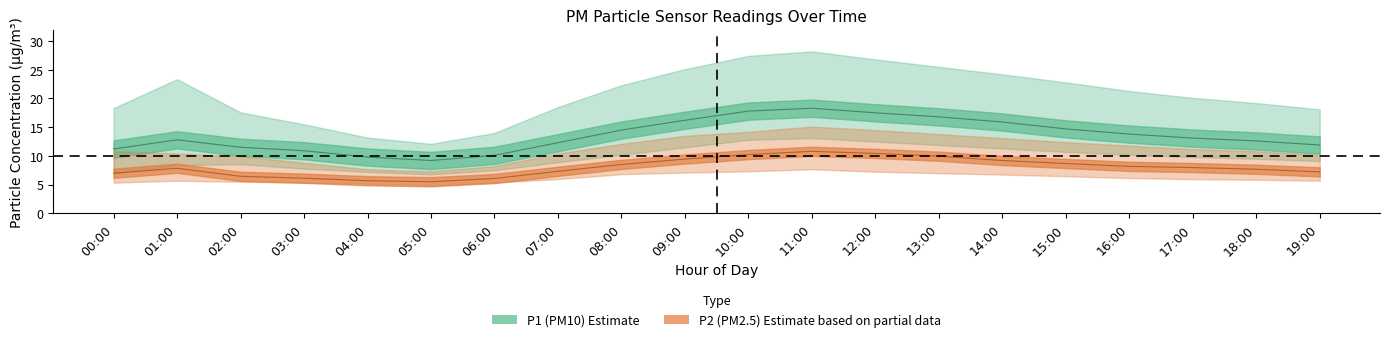

What is the greatest value displayed?

28.2